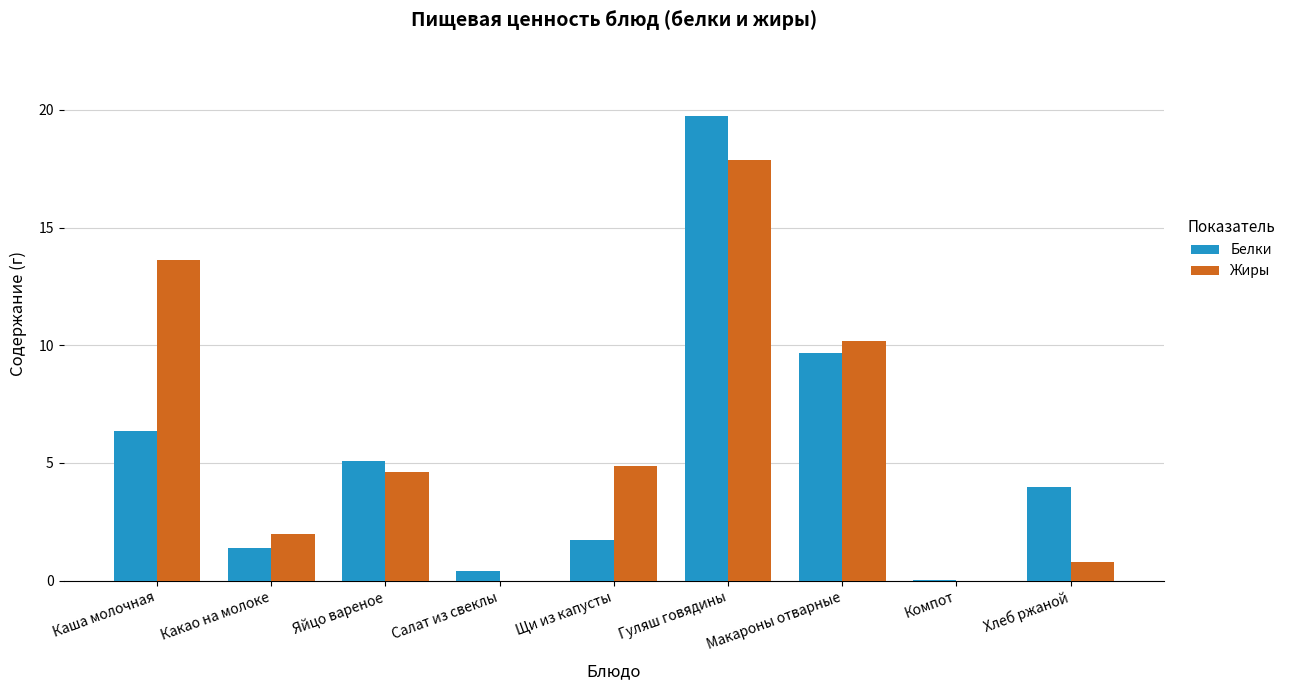

Between Гуляш говядины and Компот, which series saw the biggest shift?

Белки